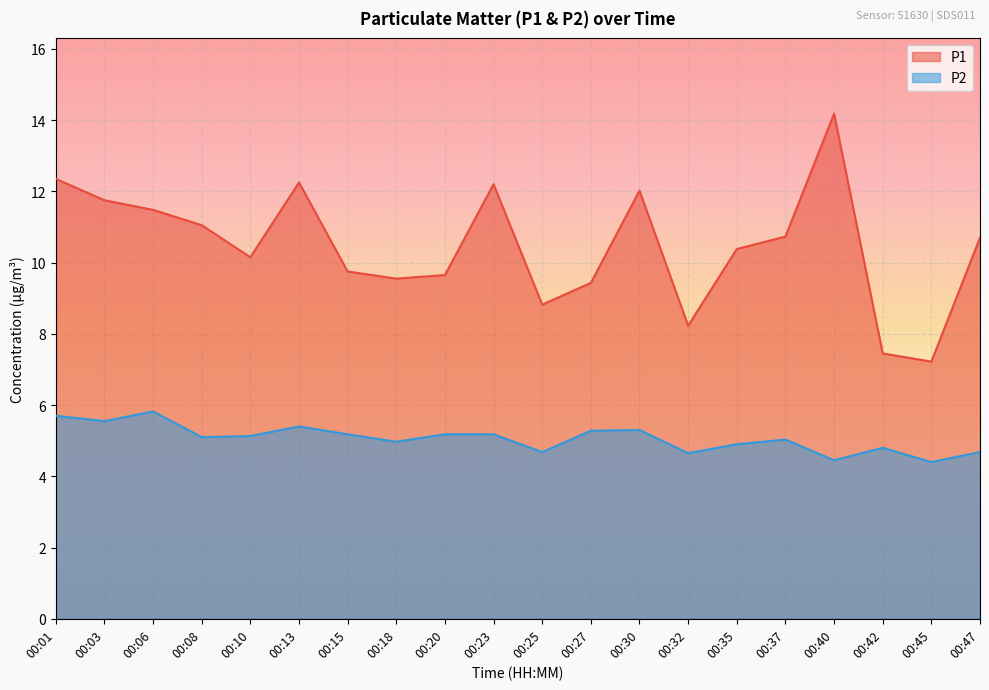

What is the maximum value for P1?

14.2